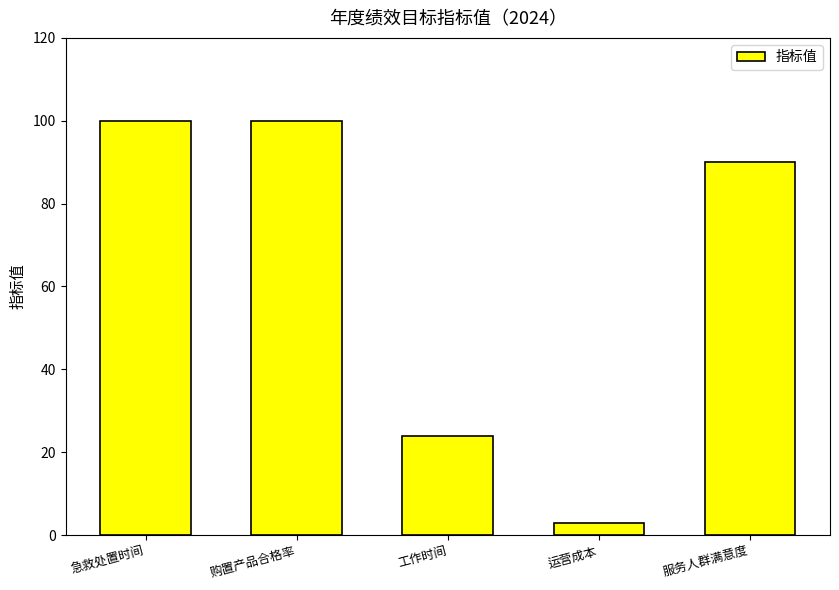

Reading left to right, what are all the values shown in this chart?

100	100	24	3	90